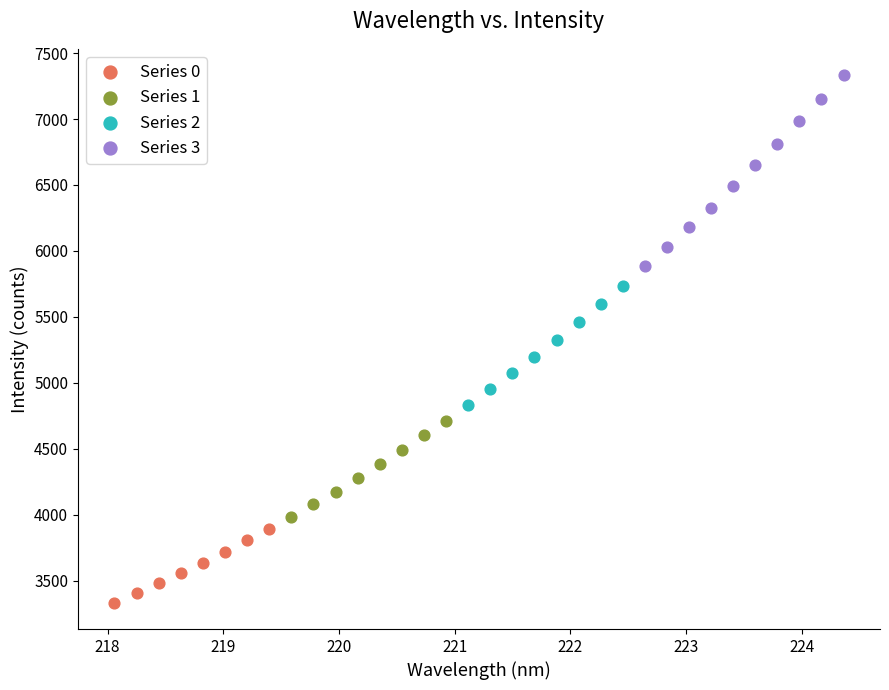

What are all the series names shown in the legend?

Series 0, Series 1, Series 2, Series 3